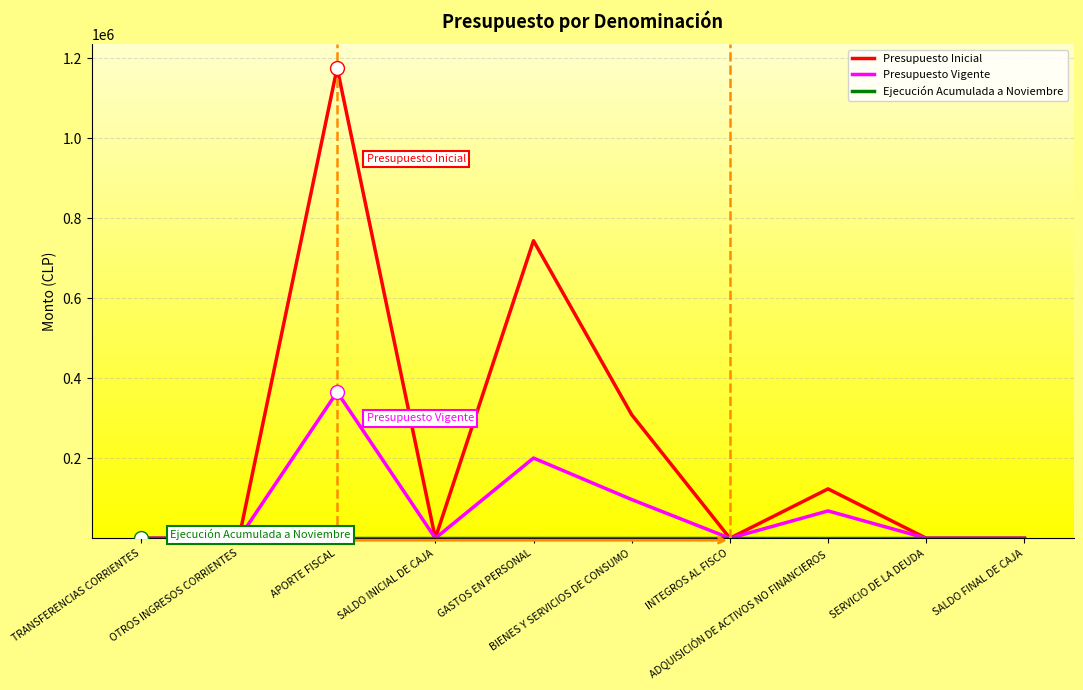

Which series has the largest range (max minus min)?

Presupuesto Inicial